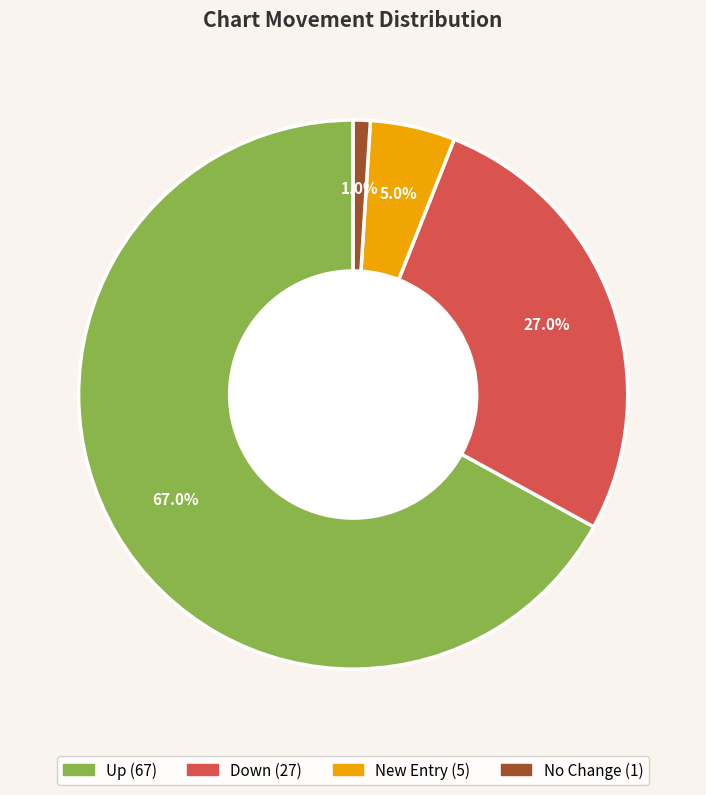

Is there any slice that represents more than half of the pie?

Yes